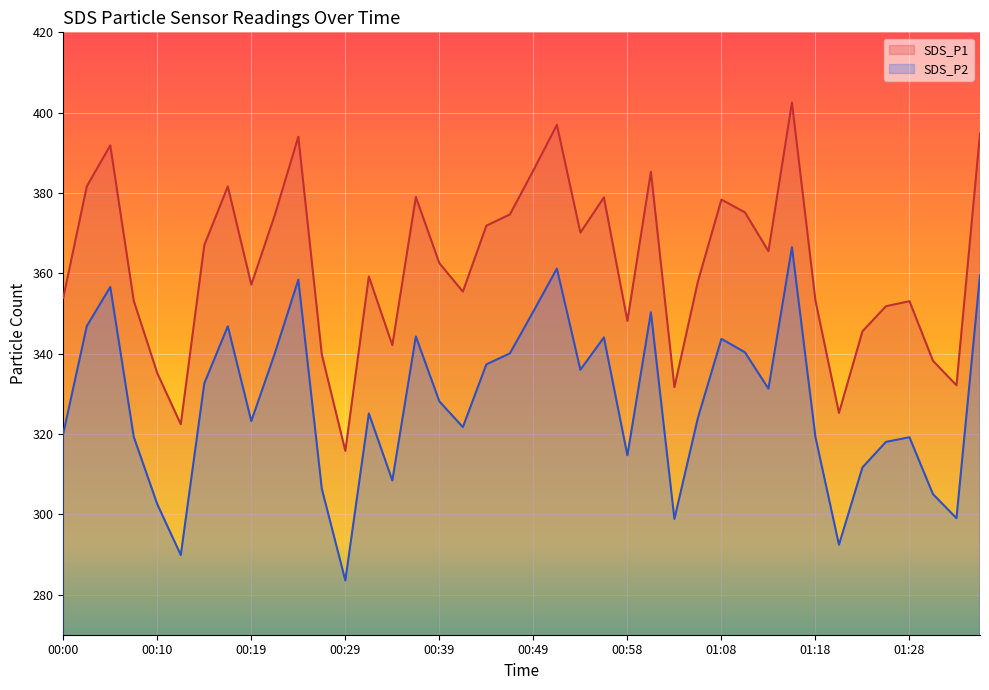

Reading left to right, transcribe all the data shown in this chart.

SDS_P1: 00:00=353.9	00:02=381.6	00:05=391.9	00:07=353.1	00:10=335.1	00:12=322.4	00:14=367.0	00:17=381.6	00:19=357.2	00:22=374.5	00:24=394.0	00:27=339.8	00:29=315.8	00:31=359.2	00:34=342.1	00:36=379.0	00:39=362.5	00:41=355.4	00:44=371.9	00:46=374.6	00:49=385.6	00:51=396.9	00:53=370.1	00:56=378.9	00:58=348.1	01:01=385.3	01:03=331.6	01:06=358.0	01:08=378.4	01:11=375.2	01:13=365.5	01:15=402.5	01:18=353.2	01:20=325.2	01:23=345.6	01:25=351.8	01:28=353.1	01:30=338.2	01:33=332.1	01:35=394.8
SDS_P2: 00:00=320.1	00:02=346.8	00:05=356.6	00:07=319.2	00:10=302.5	00:12=289.9	00:14=332.6	00:17=346.8	00:19=323.2	00:22=340.1	00:24=358.4	00:27=306.3	00:29=283.5	00:31=325.1	00:34=308.4	00:36=344.3	00:39=328.1	00:41=321.7	00:44=337.3	00:46=340.1	00:49=350.5	00:51=361.2	00:53=336.0	00:56=344.0	00:58=314.7	01:01=350.3	01:03=298.8	01:06=324.0	01:08=343.7	01:11=340.3	01:13=331.3	01:15=366.5	01:18=319.2	01:20=292.4	01:23=311.7	01:25=318.0	01:28=319.2	01:30=305.0	01:33=299.0	01:35=359.5